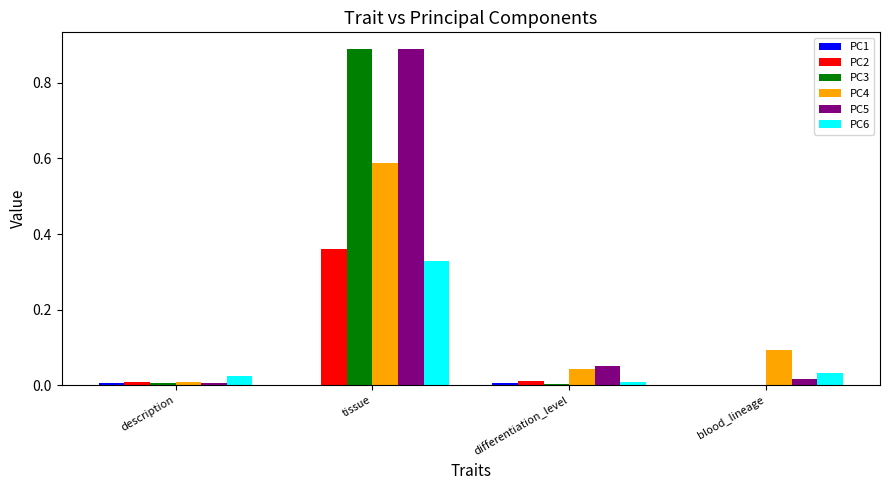

The value of PC2 at blood_lineage is 0.0. True or false?

True